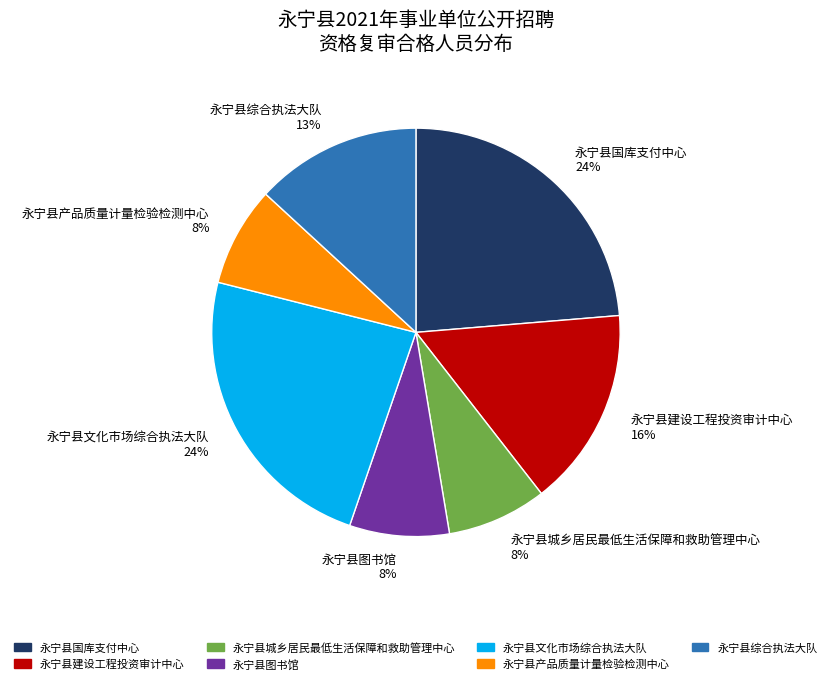

What is the ratio of the value at 永宁县文化市场综合执法大队 to the value at 永宁县综合执法大队?

1.8